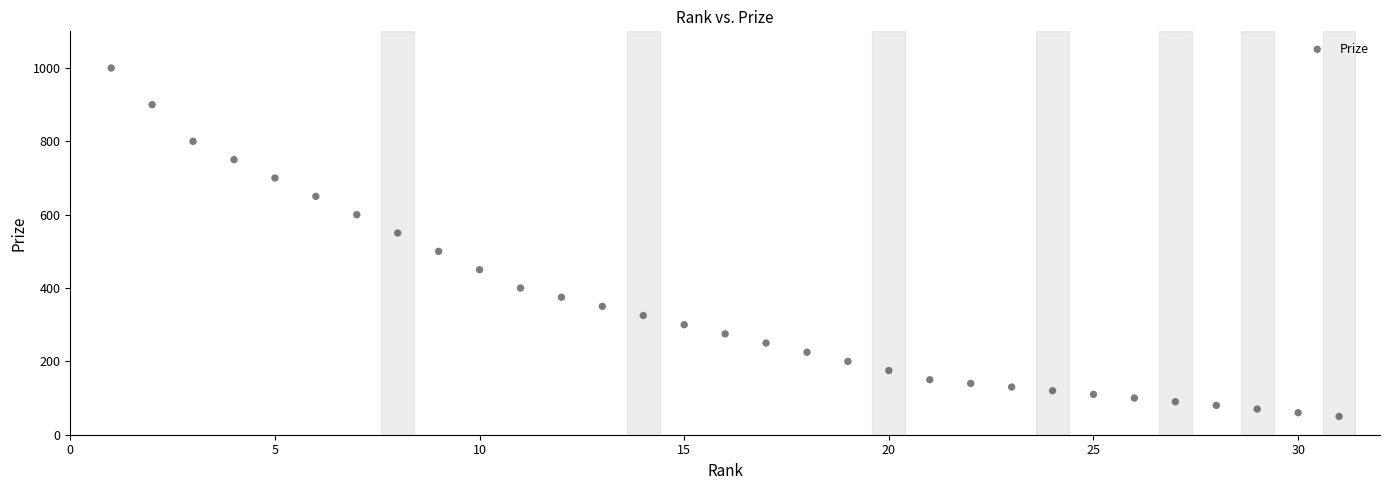

What is the range of X values (max minus min)?

30